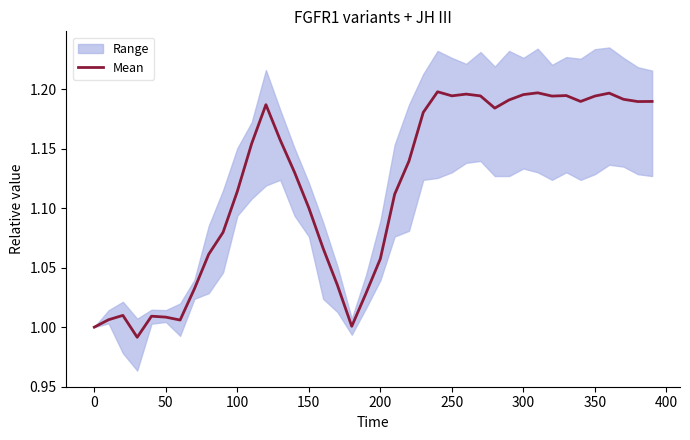

Is this an area chart (filled region under the line)?

No